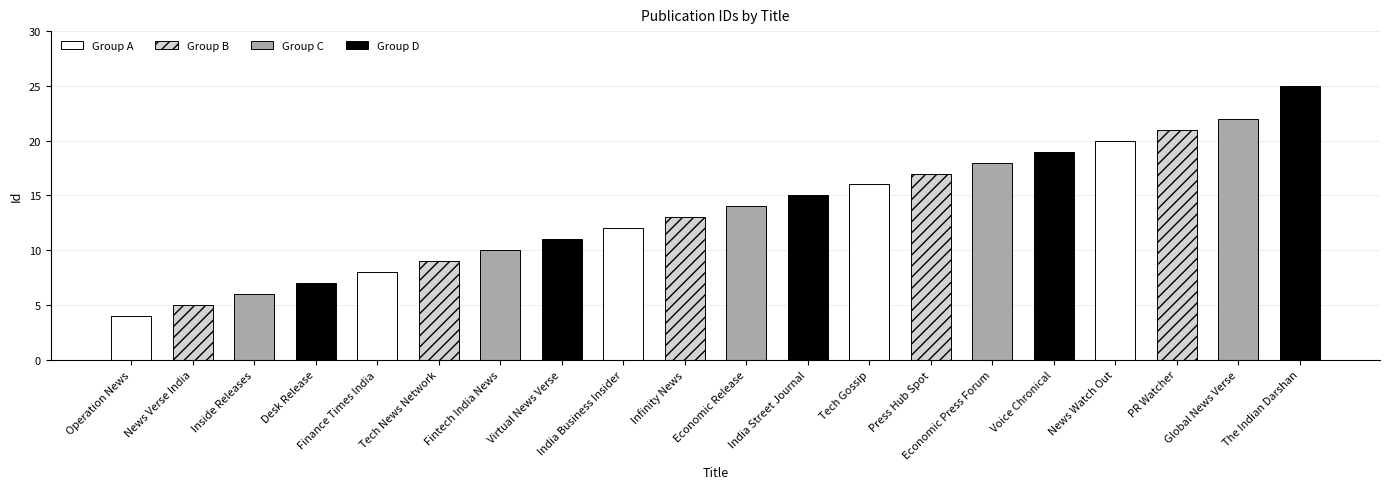

List the labels in order of value, smallest first.

Operation News, News Verse India, Inside Releases, Desk Release, Finance Times India, Tech News Network, Fintech India News, Virtual News Verse, India Business Insider, Infinity News, Economic Release, India Street Journal, Tech Gossip, Press Hub Spot, Economic Press Forum, Voice Chronical, News Watch Out, PR Watcher, Global News Verse, The Indian Darshan